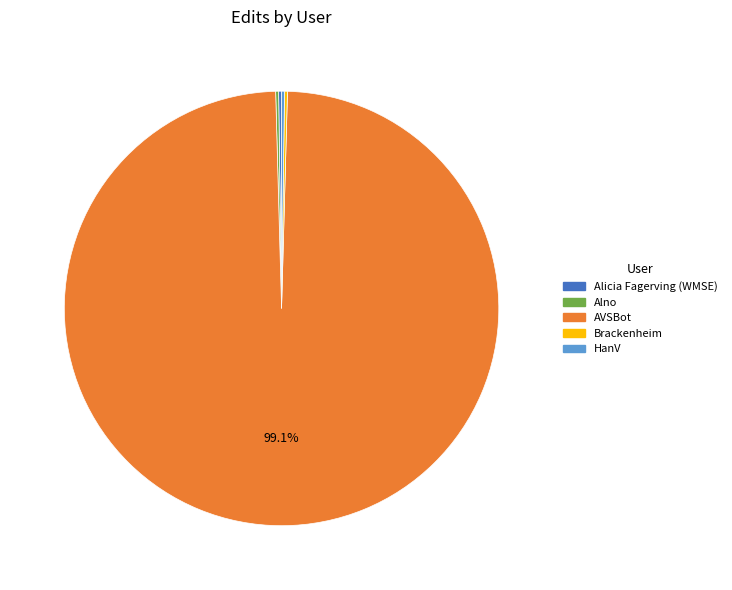

What is the largest slice in the pie chart?

AVSBot